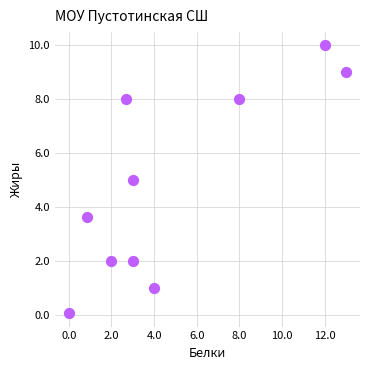

What is the average Y value?

4.9